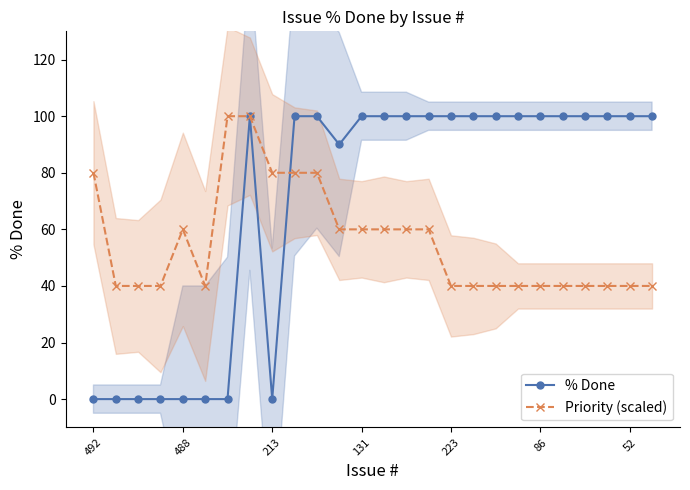

True or false: Priority (scaled) has a value of 80 at 213.

True